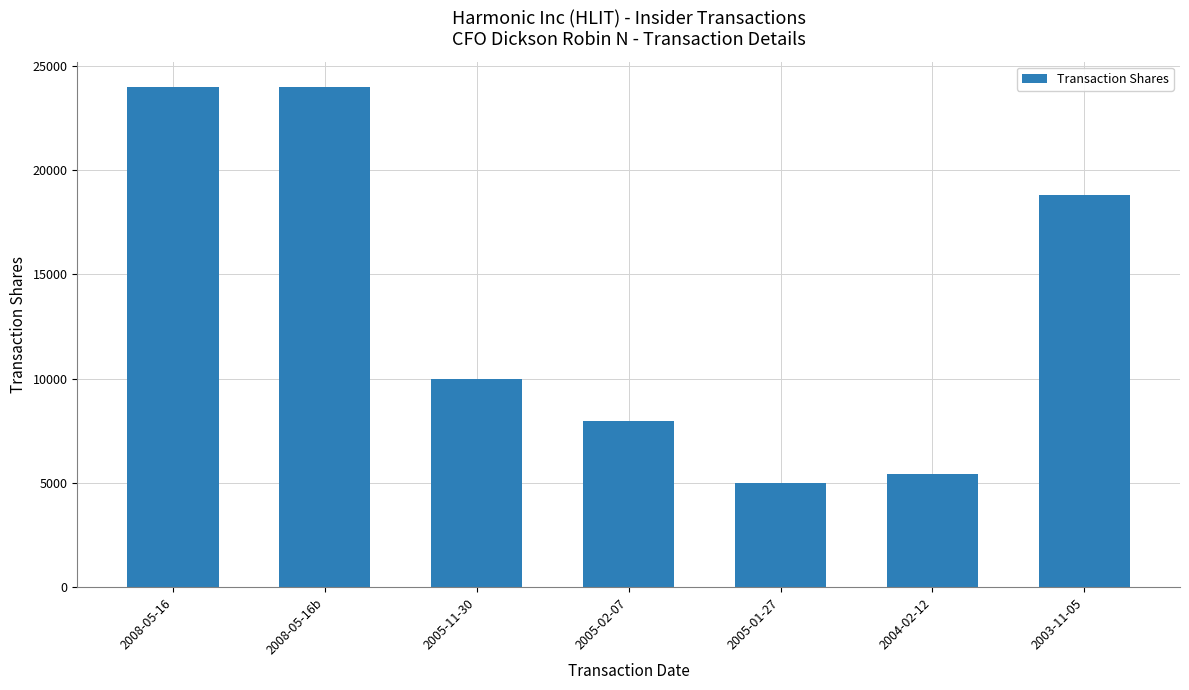

The value at 2008-05-16b is 34109. True or false?

False